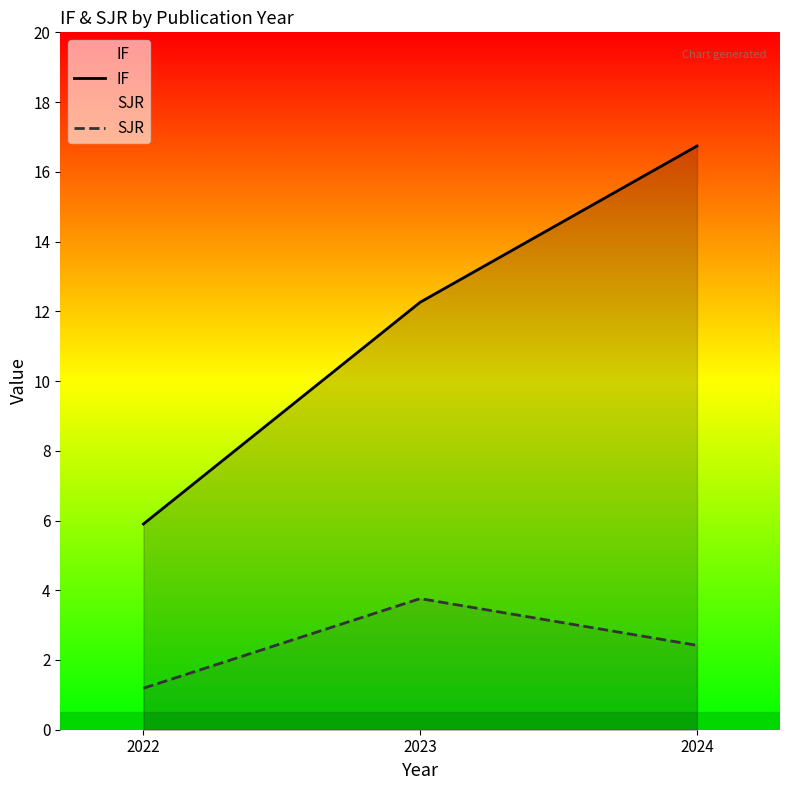

Where does the SJR series first go above 2?

2023